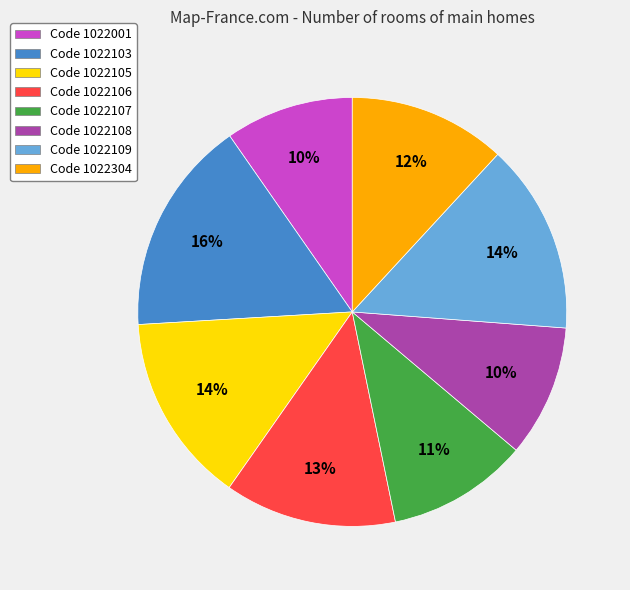

The Code 1022108 slice represents 2% of the pie. True or false?

False